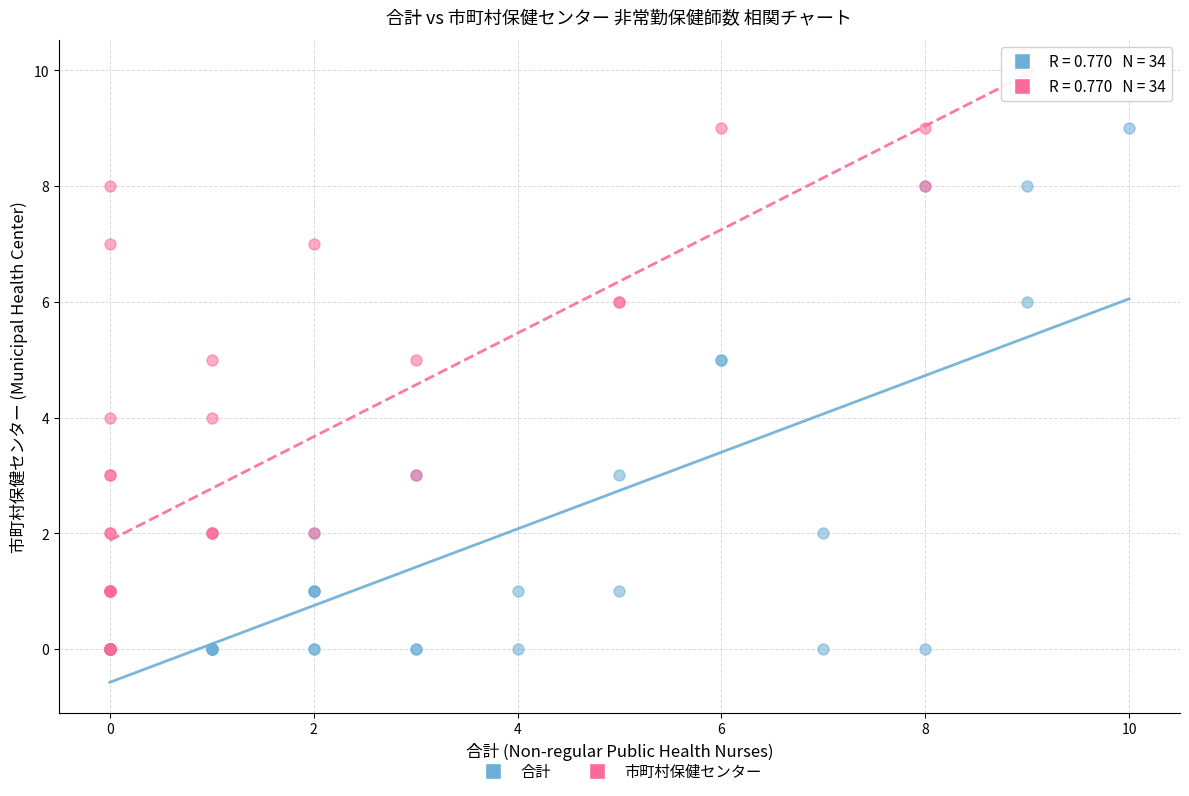

Which series has the widest spread of Y values?

市町村保健センター